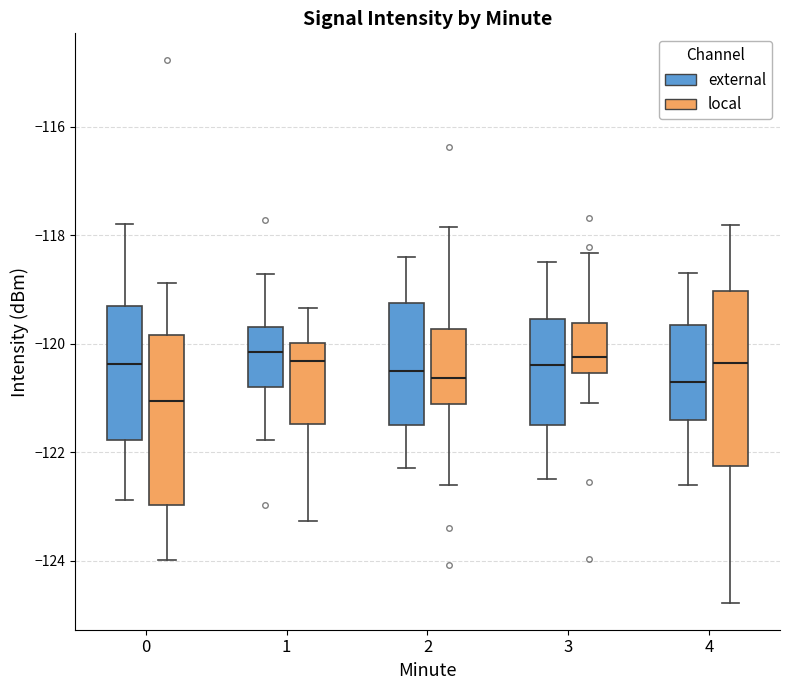

Where does the lower whisker of the box for 4 (external) end on the y-axis? The values are not printed on the chart, so give them approximately, as read against the axis.

-122.6